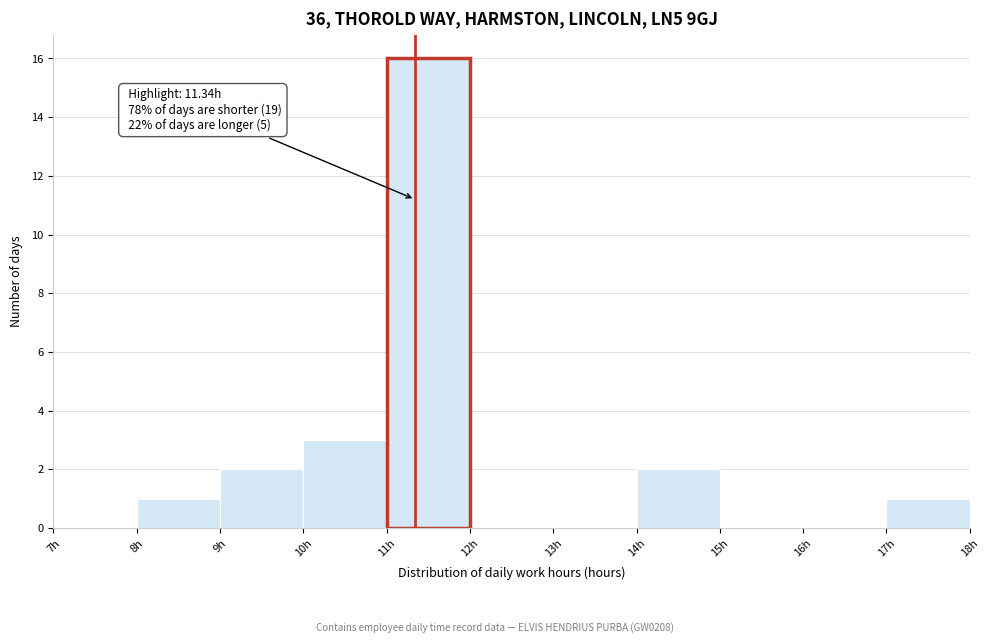

Which range on the x-axis has the tallest bar?

11 to 12